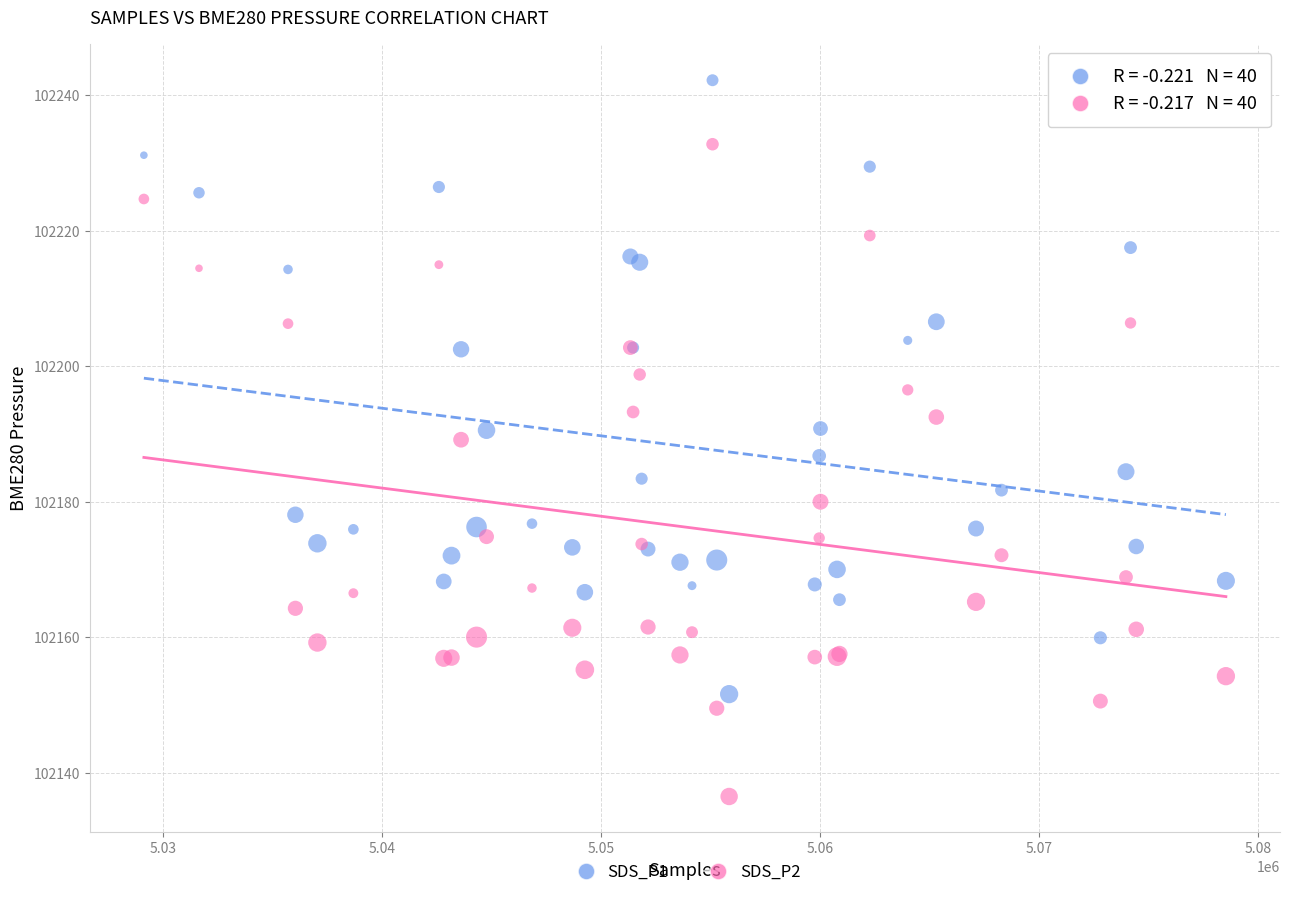

Which series has the largest Y range (max minus min)?

SDS_P2